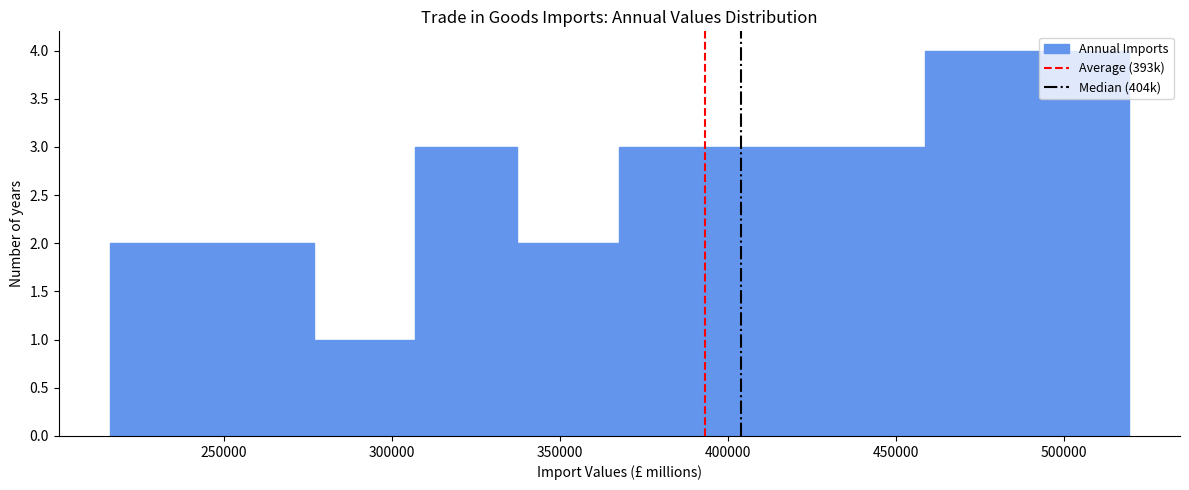

What is the height of the bar covering 215000 to 245000 on the x-axis? Neither the bar edges nor the heights are printed on the chart, so give them approximately, as read against the axes.

2